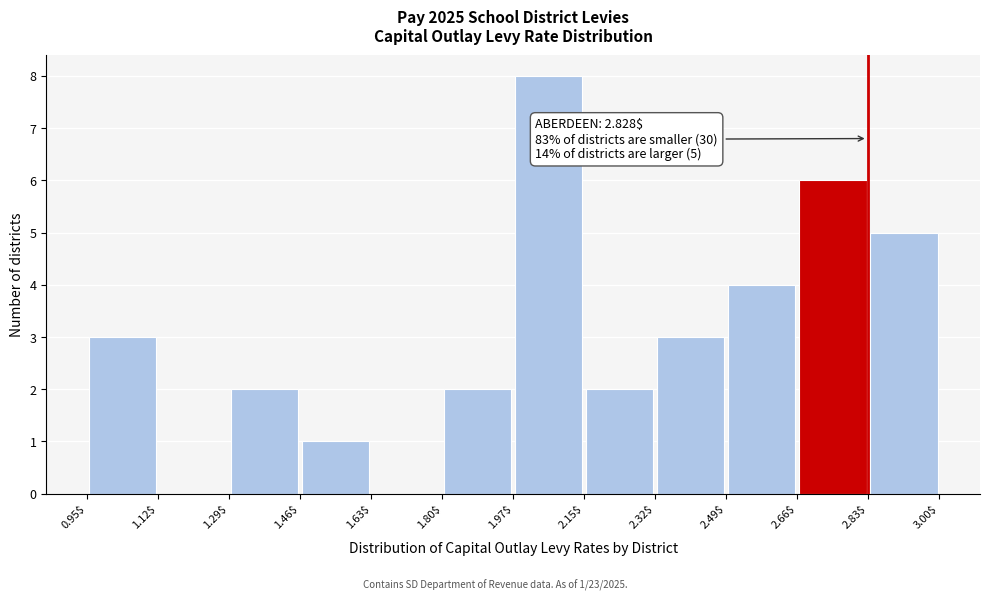

Over which range of the x-axis is the bar tallest?

1.97$ to 2.15$